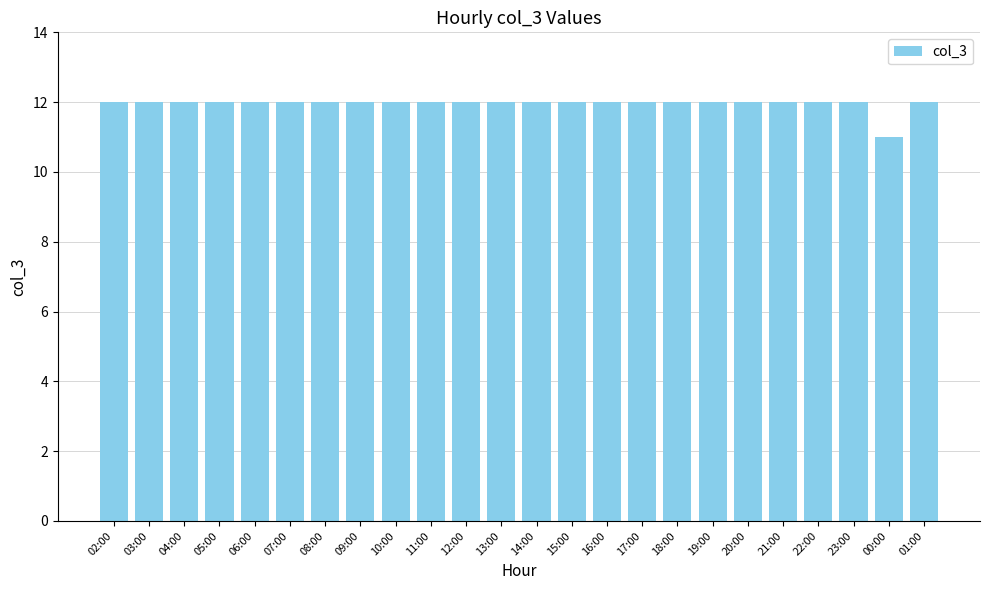

What is the sum of all values?

287